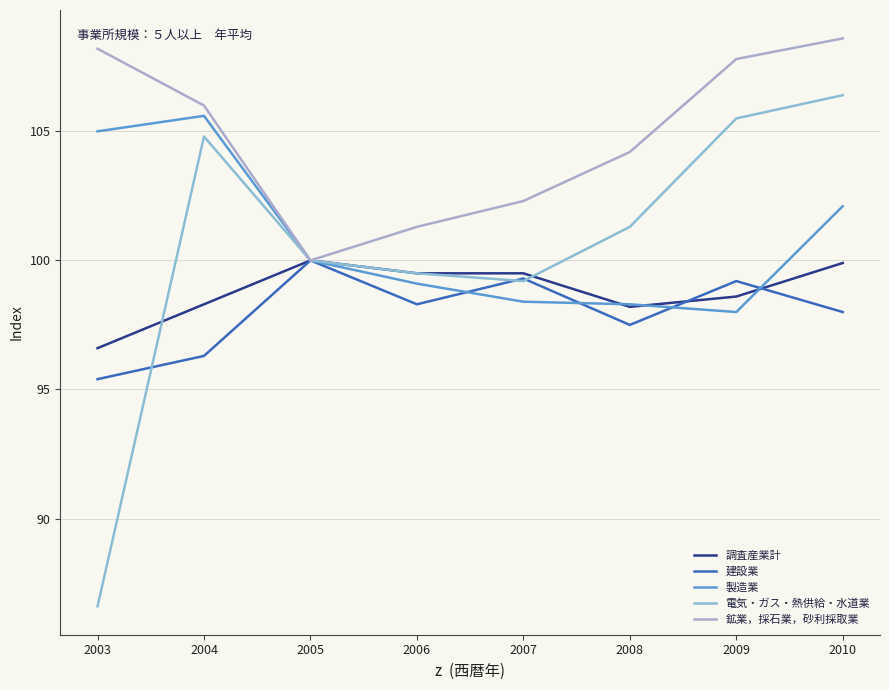

Count the number of data series in this chart.

5